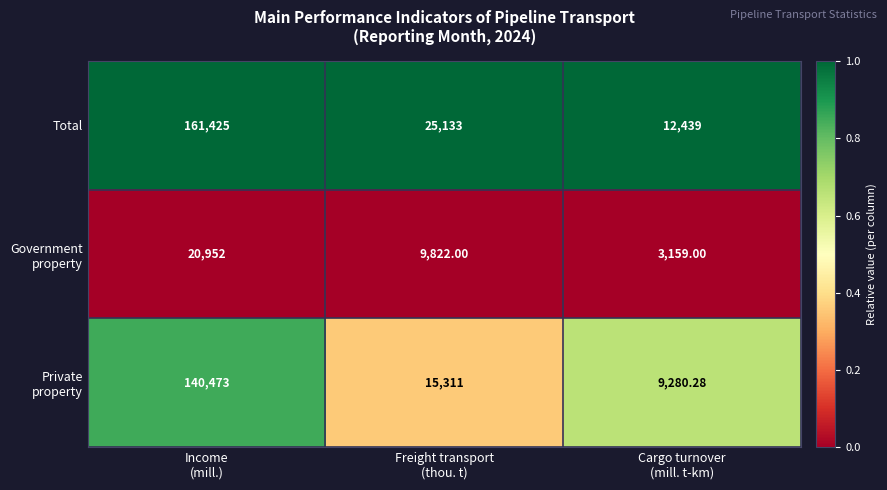

At which category is the sum across all series the highest?

Income
(mill.)